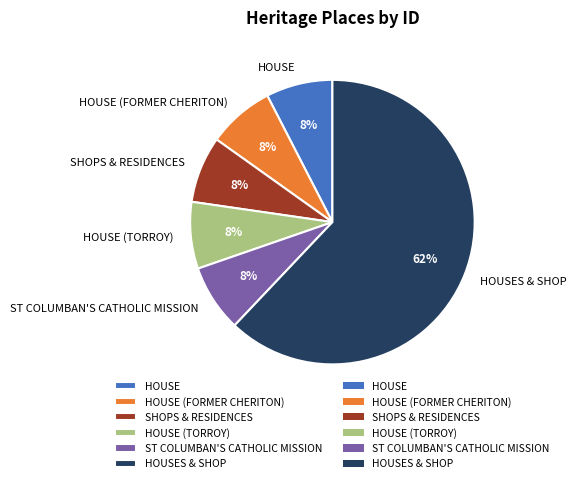

True or false: HOUSE (FORMER CHERITON) accounts for 1% of the total.

False